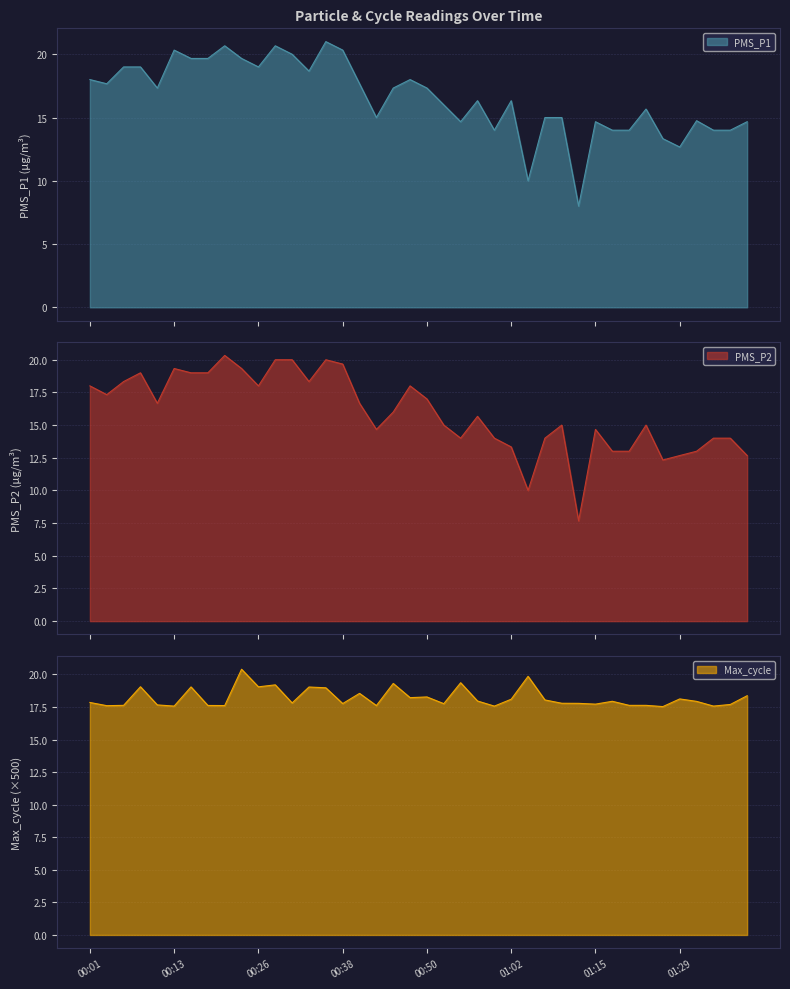

What is the total value across all series at 01:26?

43.2